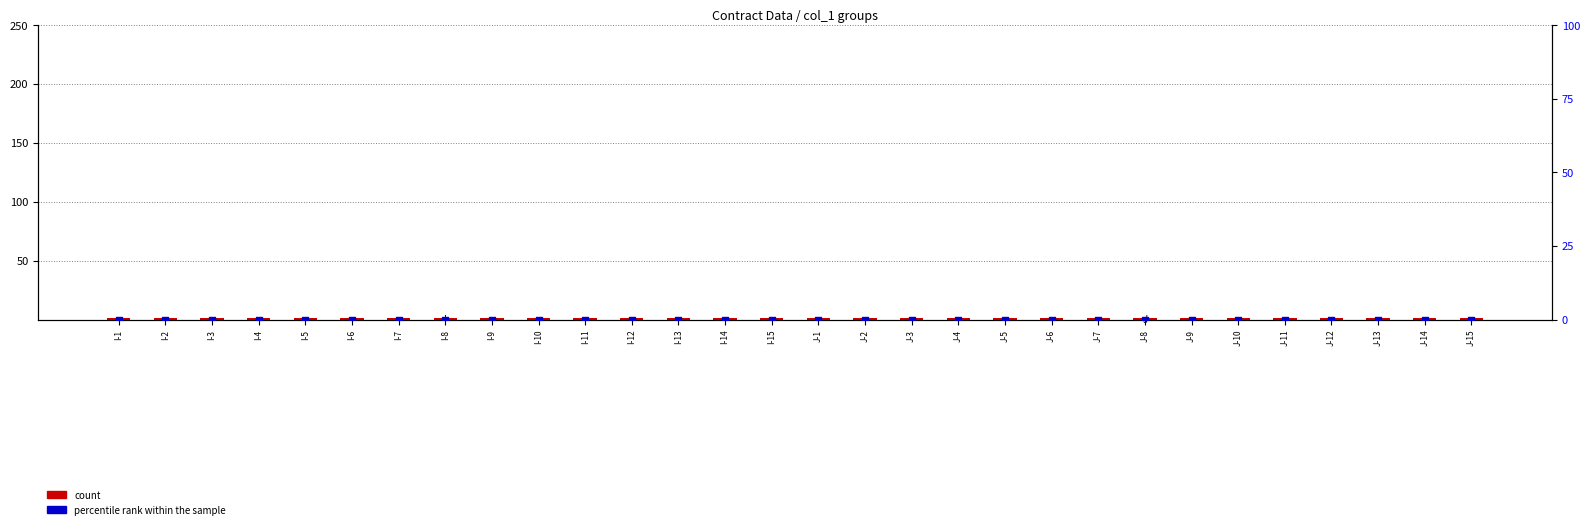

What are all the series names shown in the legend?

count, percentile rank within the sample